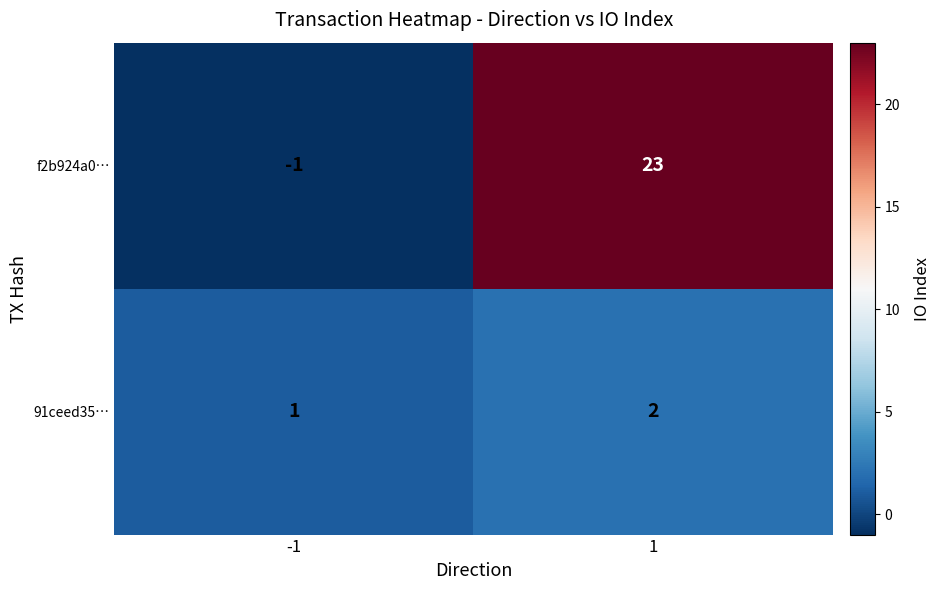

How many distinct data groups are displayed?

2